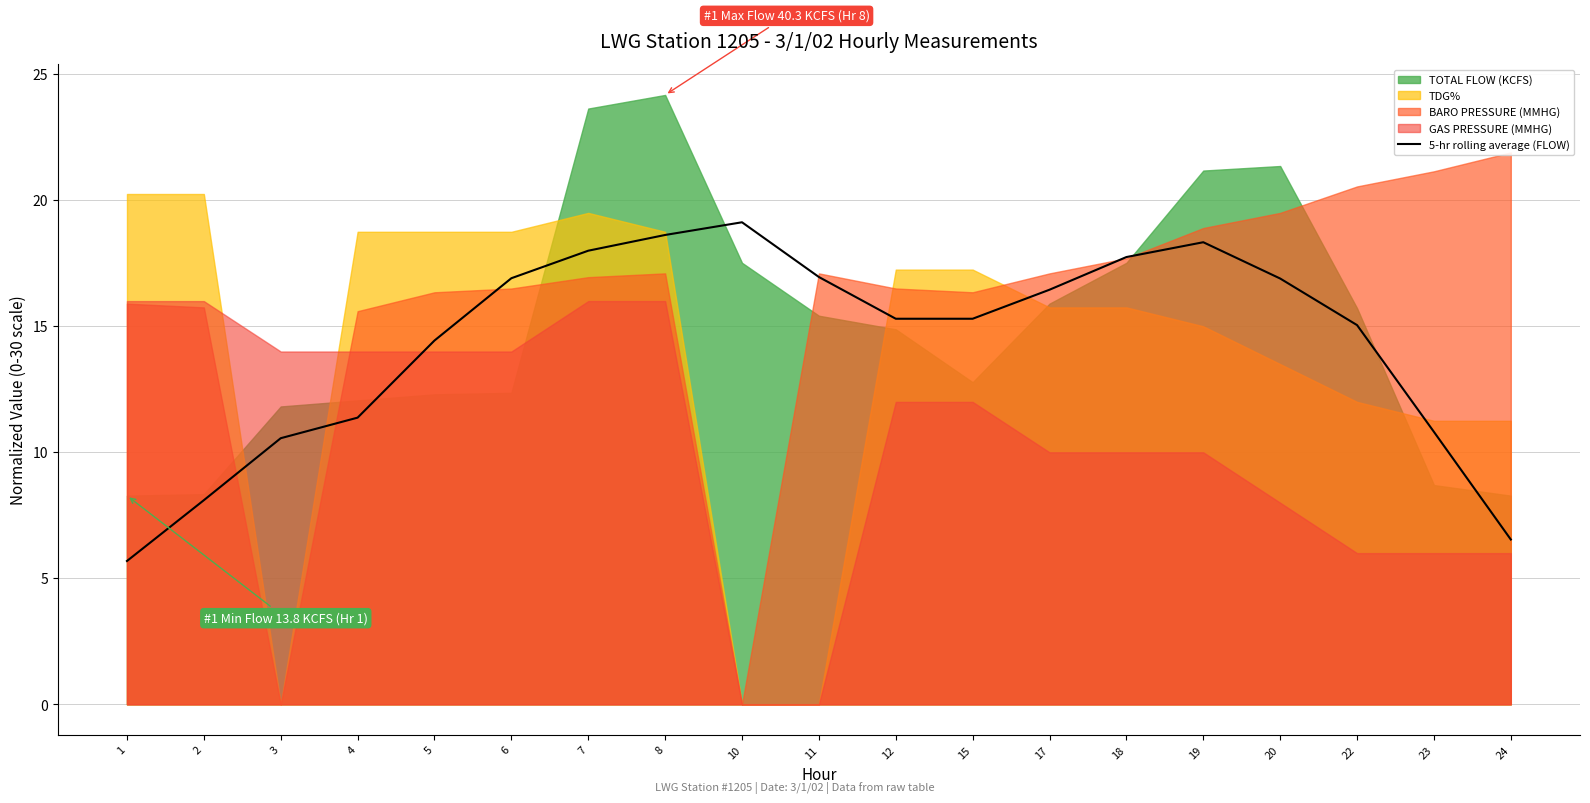

What is the minimum value for 5-hr rolling average (FLOW)?

5.7